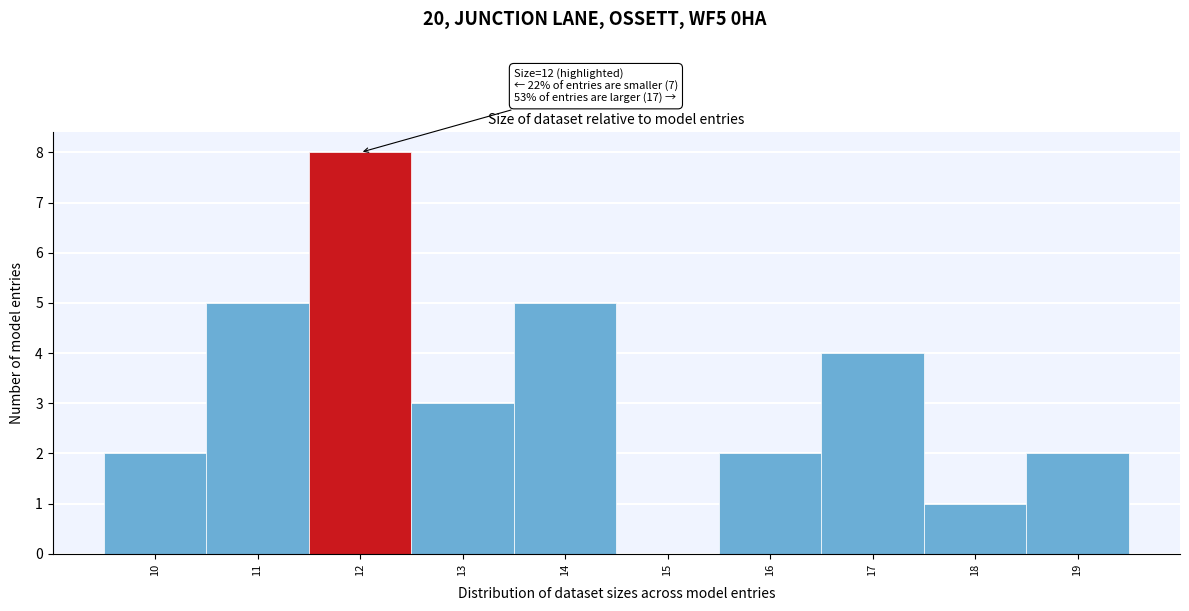

Which range on the x-axis has the tallest bar?

11.5 to 12.5